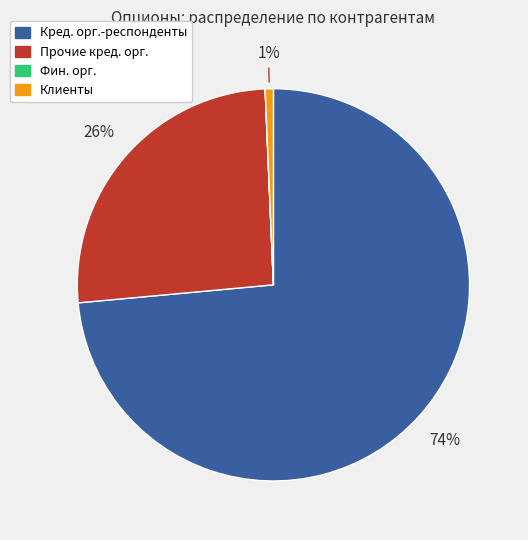

To the nearest percent, what is the average slice percentage?

25%